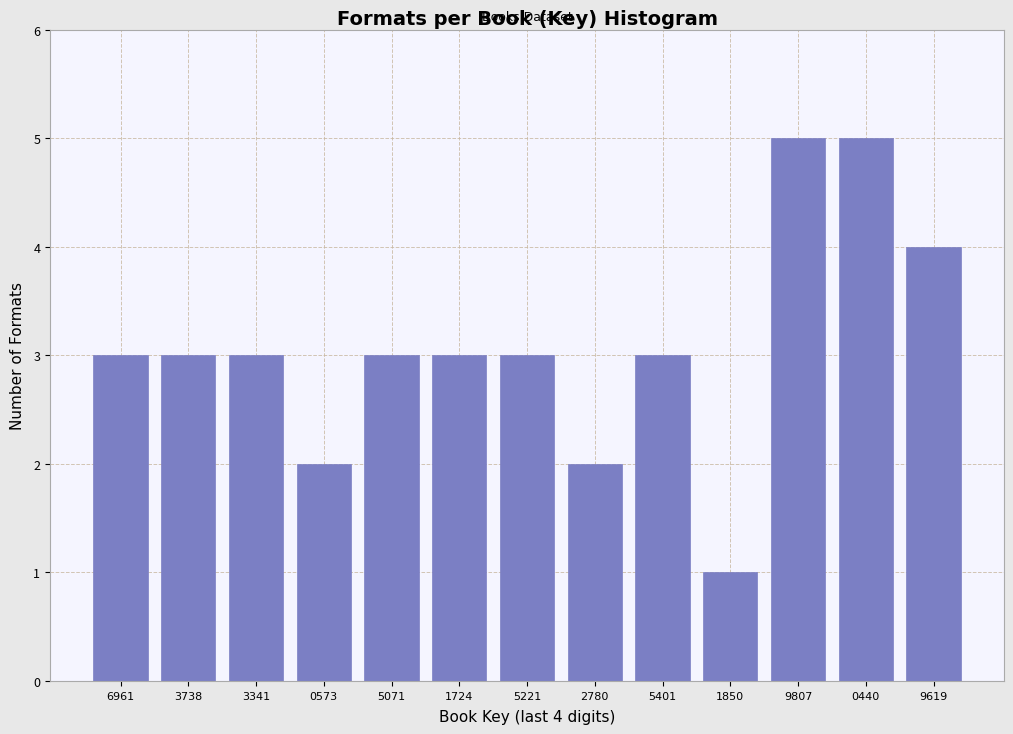

Reading left to right, extract all data points from this chart.

3	3	3	2	3	3	3	2	3	1	5	5	4